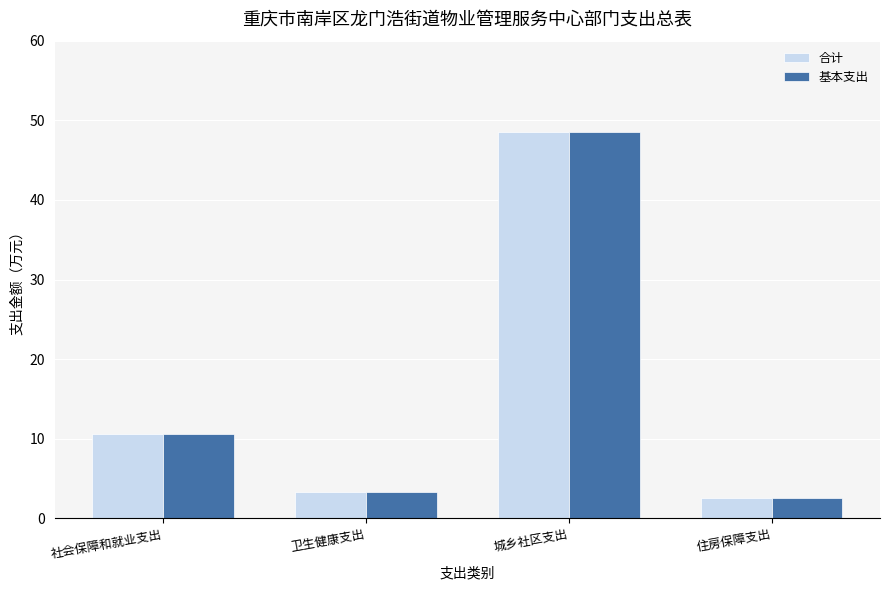

What is the difference between the 基本支出 values at 社会保障和就业支出 and 卫生健康支出?

7.4